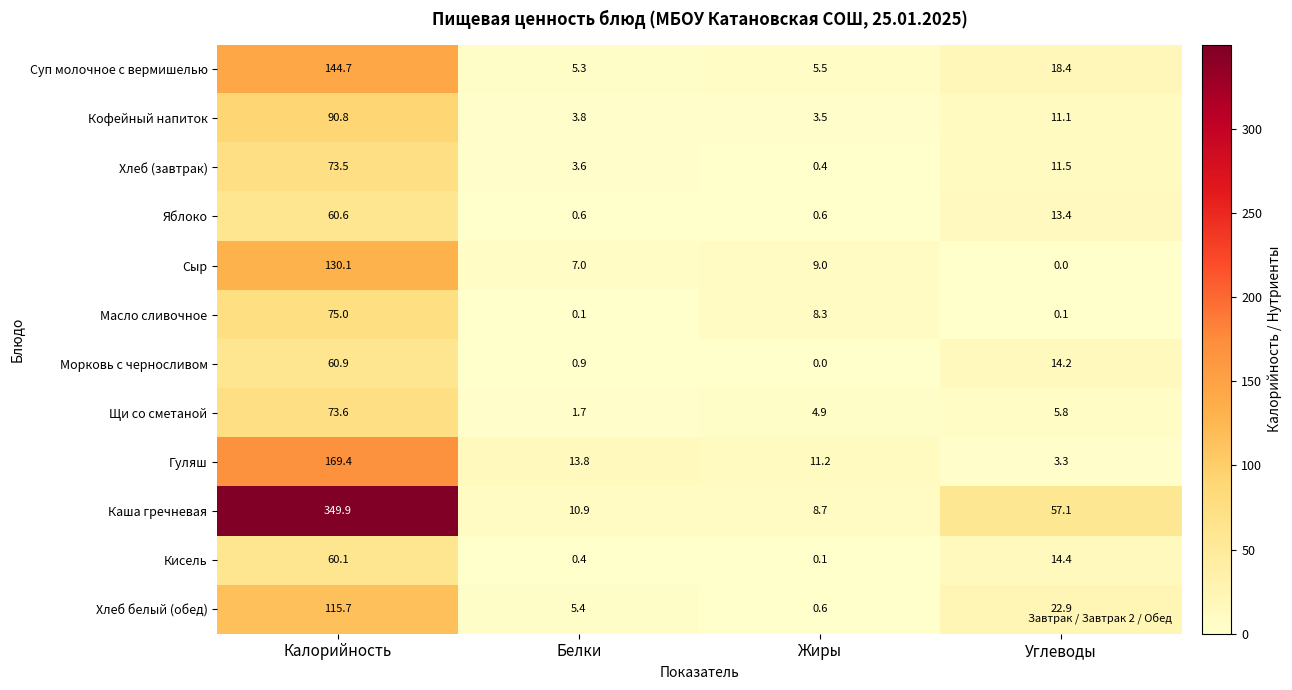

At which category is the sum across all series the highest?

Калорийность